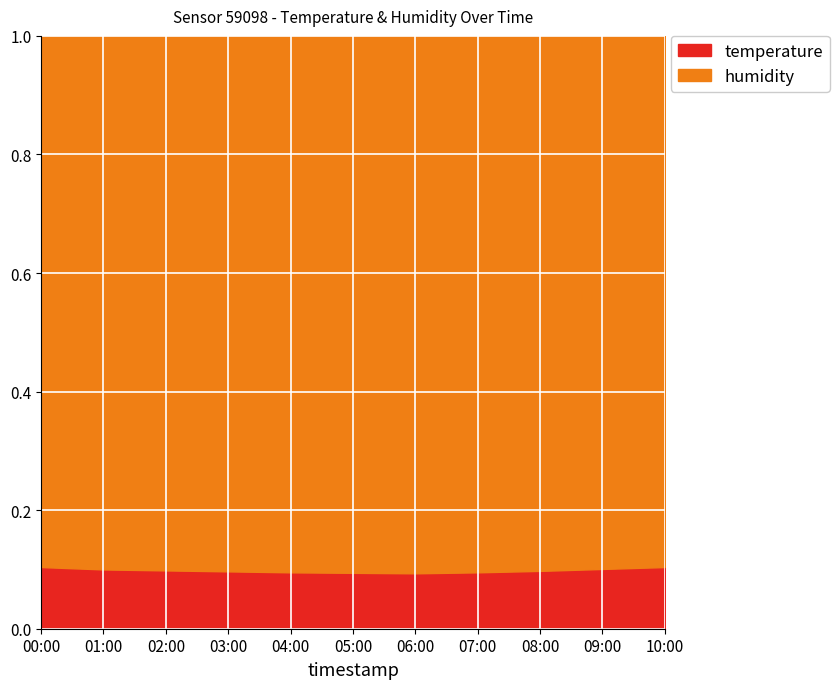

What is the value of the 2nd point from the left?

0.1